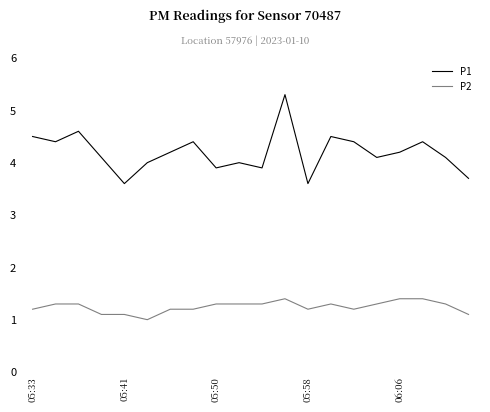

List the series in order of their overall mean, highest first.

P1, P2